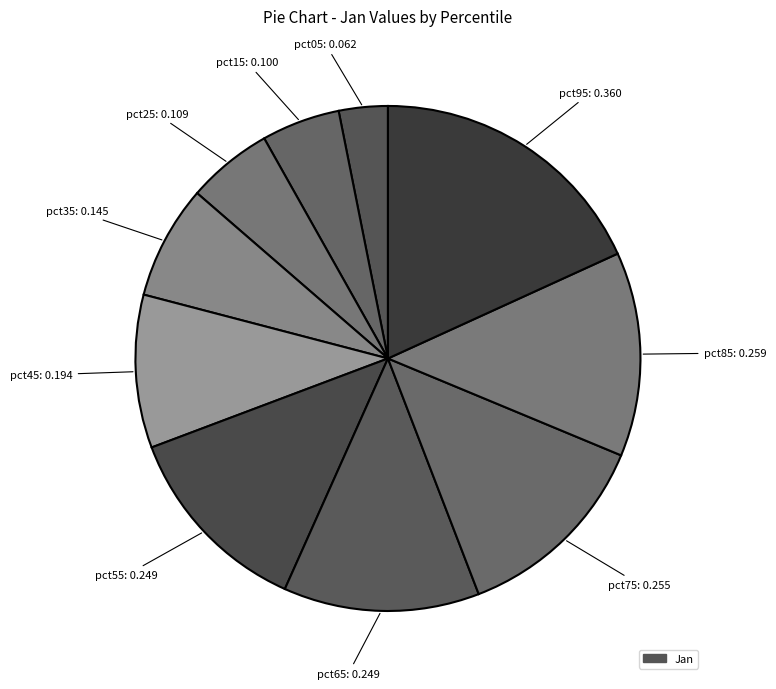

Count the number of slices in the pie.

10